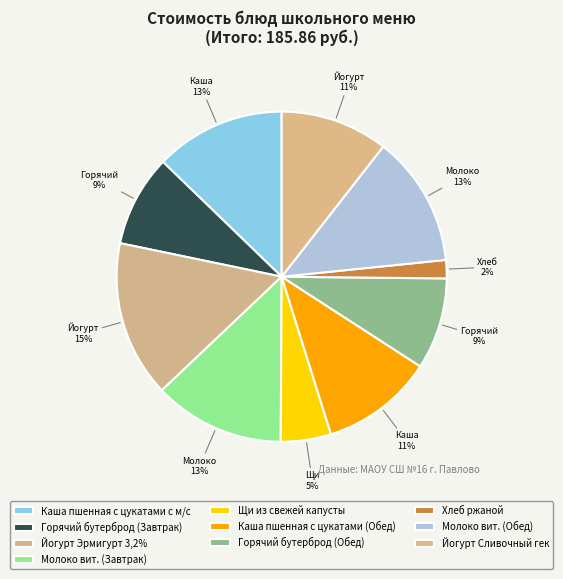

What is the total percentage of Хлеб ржаной and Йогурт Эрмигурт 3,2%?

17.1%